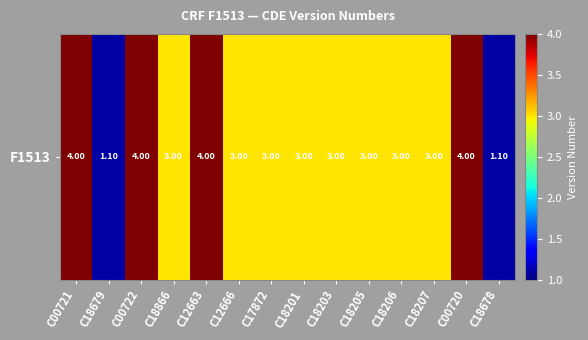

Which category has the highest value across all series?

C00721